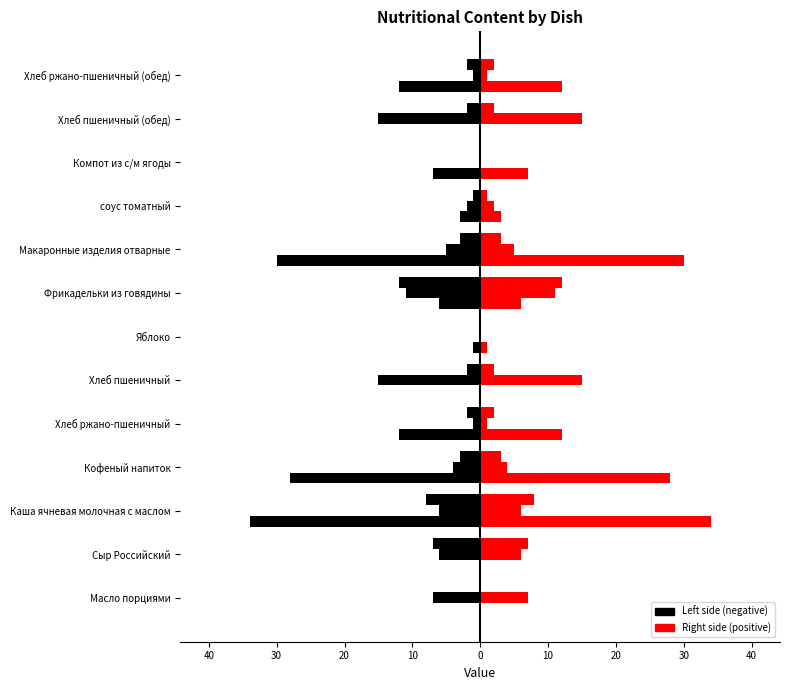

What is the value of the Белки (right) bar at the 13th from the left?

2